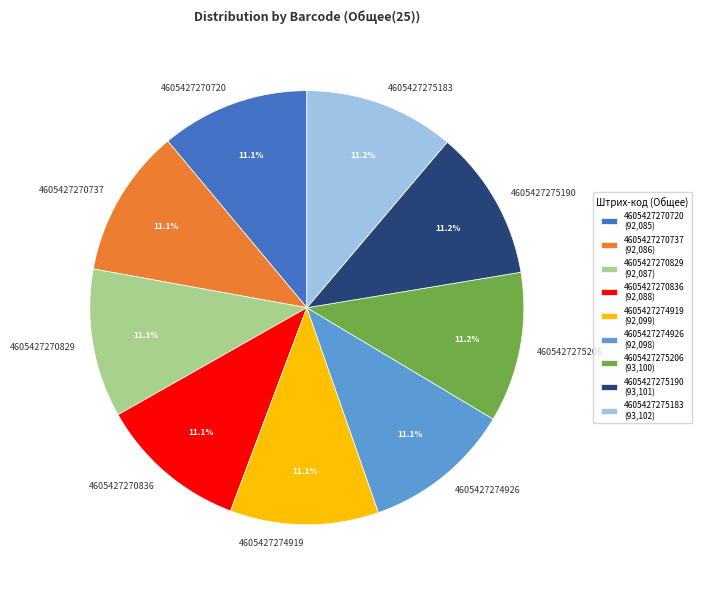

How much of the chart is everything except 4605427270829?

88.9%